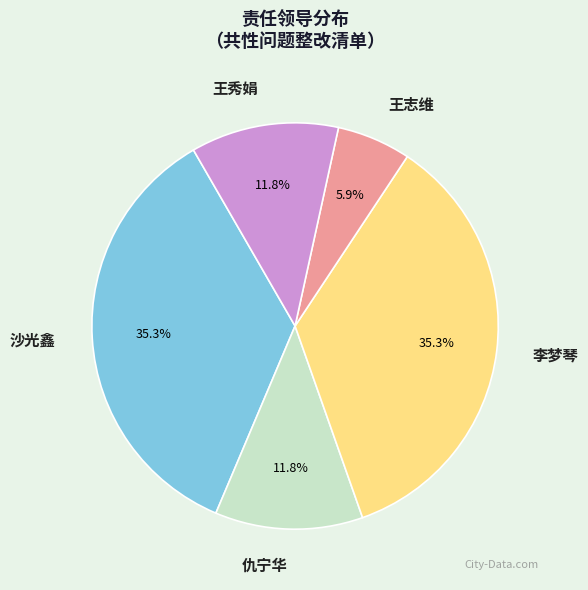

Does any single category account for the majority?

No